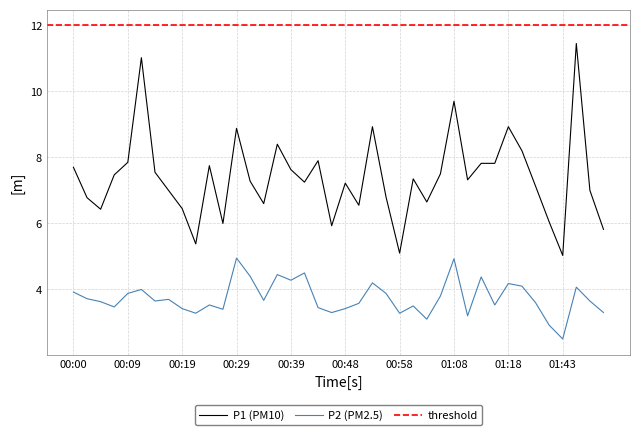

The value of P2 at 00:48 is 5.2. True or false?

False